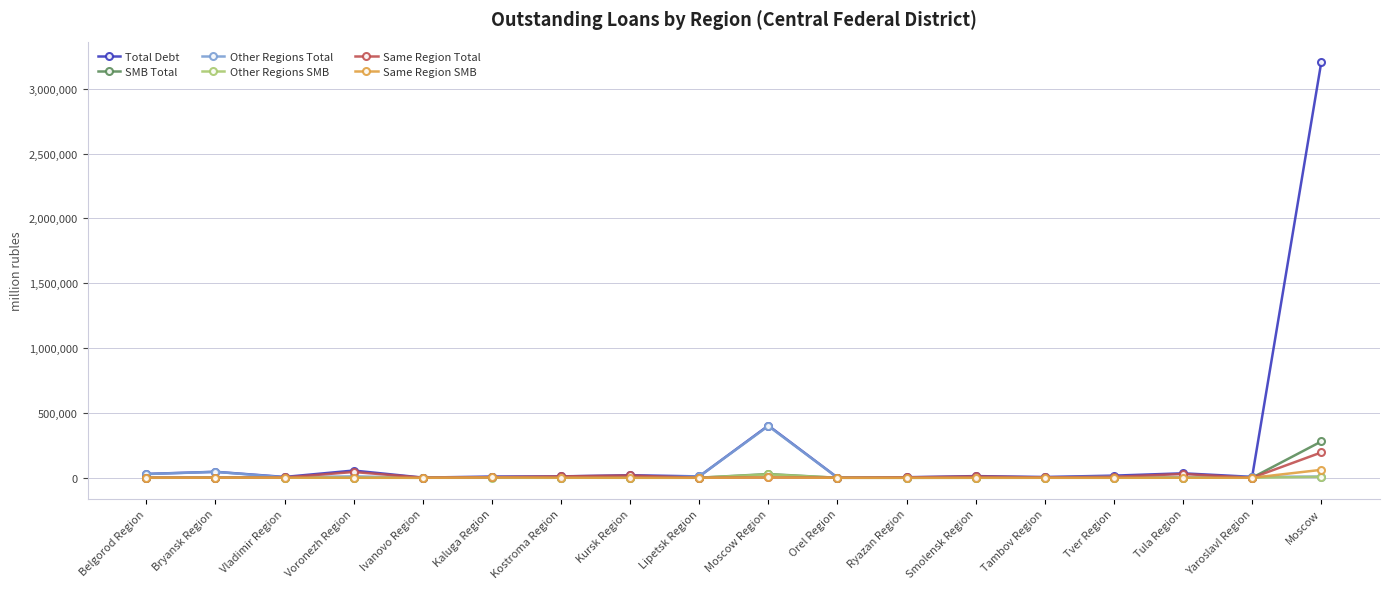

At which label does Same Region Total reach its peak?

Moscow